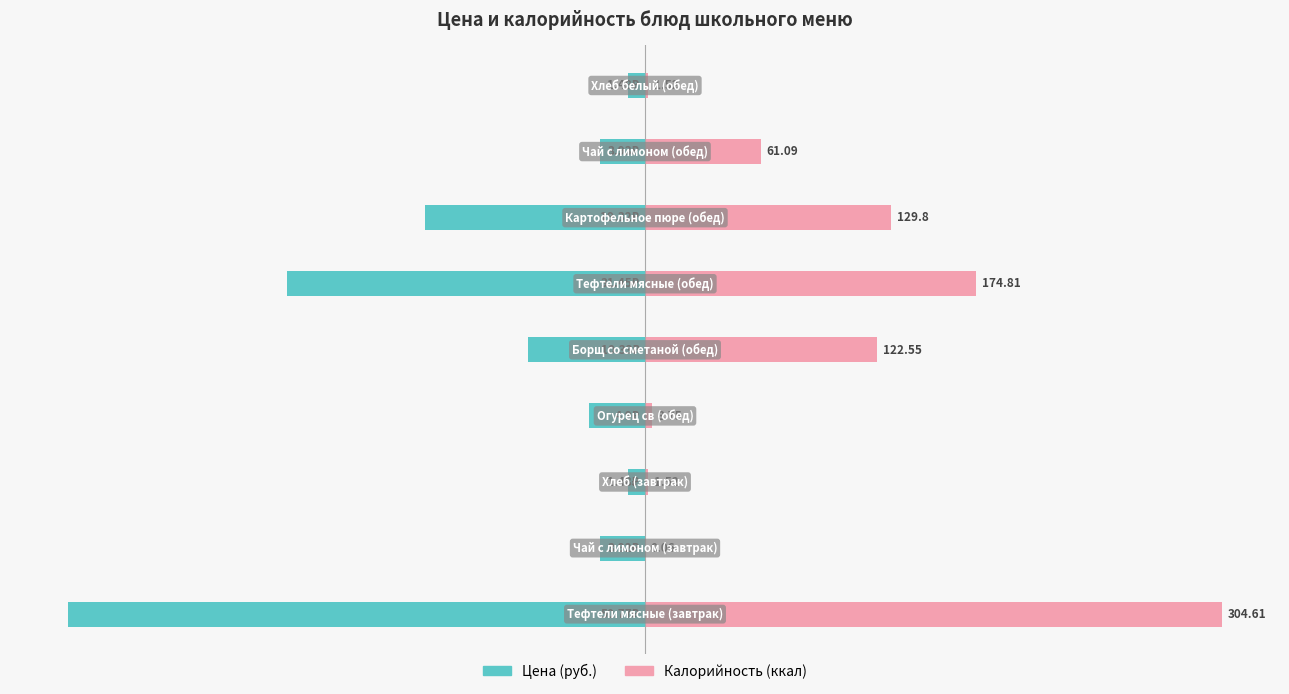

List the series in order of their overall mean, highest first.

Калорийность (ккал), Цена (руб.)